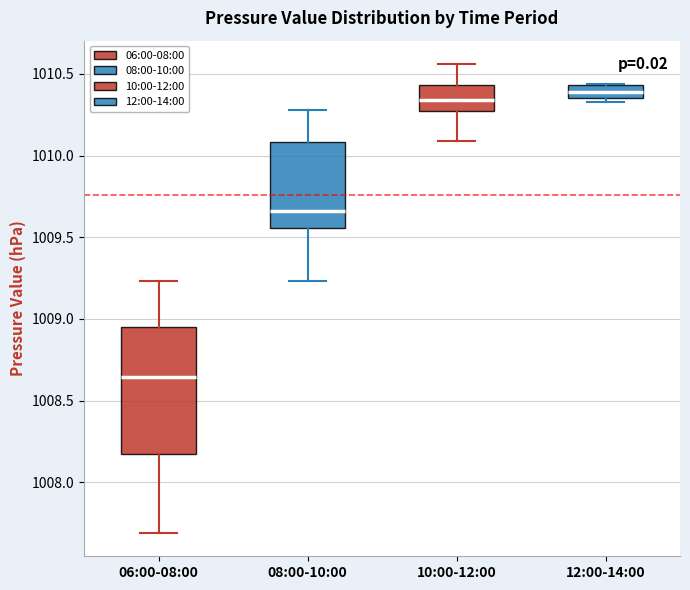

Reading left to right, transcribe this box plot: for each box, give where its median line is, the range the box spans, and where its two whiskers end, as read against the y-axis. The values are not printed on the chart, so give them approximately, as read against the axis.

06:00-08:00: median 1008.65, box 1008.15 to 1008.95, whiskers 1007.70 to 1009.25
08:00-10:00: median 1009.65, box 1009.55 to 1010.10, whiskers 1009.25 to 1010.30
10:00-12:00: median 1010.35, box 1010.30 to 1010.45, whiskers 1010.10 to 1010.55
12:00-14:00: median 1010.40, box 1010.35 to 1010.45, whiskers 1010.35 (just below the box's lower edge) to 1010.45